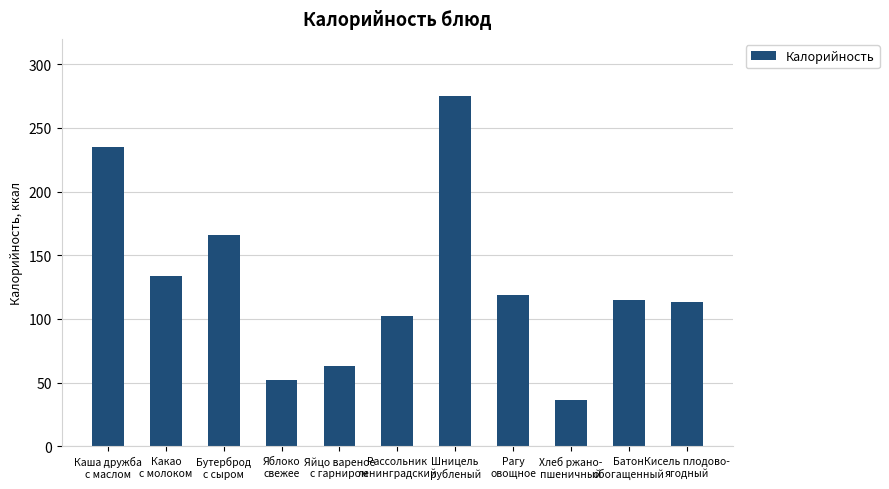

What is the value of the 1st bar from the left?

235